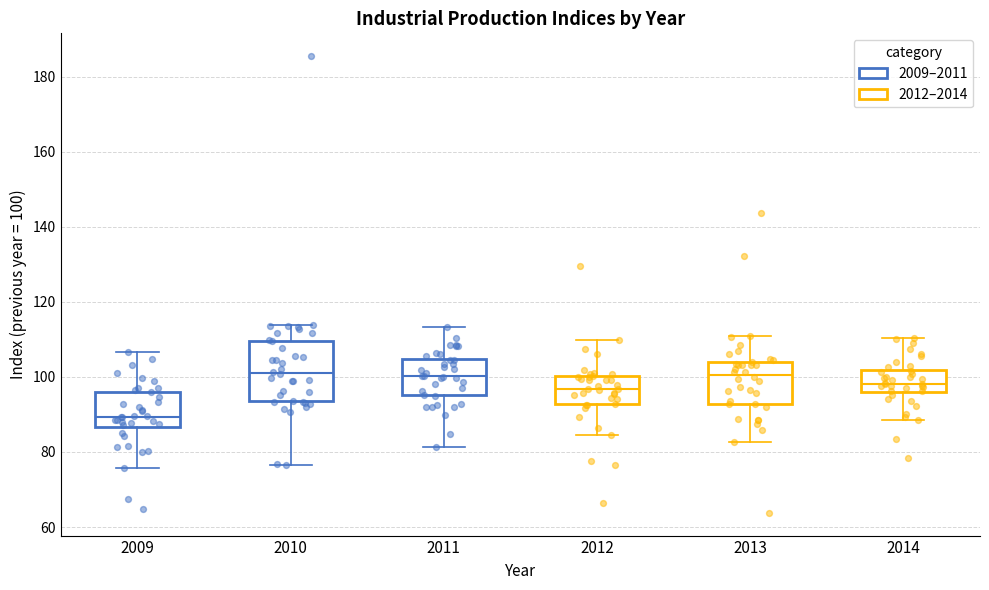

Reading left to right, read every box against the y-axis: the position of its median line, the range the box covers, and the ends of its whiskers. The values are not printed on the chart, so give them approximately, as read against the axis.

2009: median 90, box 86 to 96, whiskers 76 to 106
2010: median 102, box 94 to 110, whiskers 76 to 114
2011: median 100, box 96 to 104, whiskers 82 to 114
2012: median 96, box 92 to 100, whiskers 84 to 110
2013: median 100, box 92 to 104, whiskers 82 to 112
2014: median 98, box 96 to 102, whiskers 88 to 110